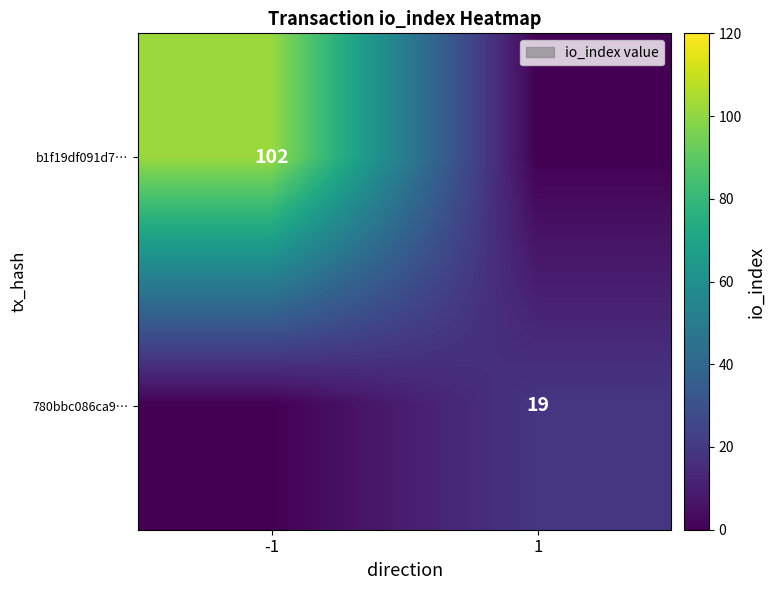

The 780bbc086ca9… series shows 19 at 1. True or false?

True